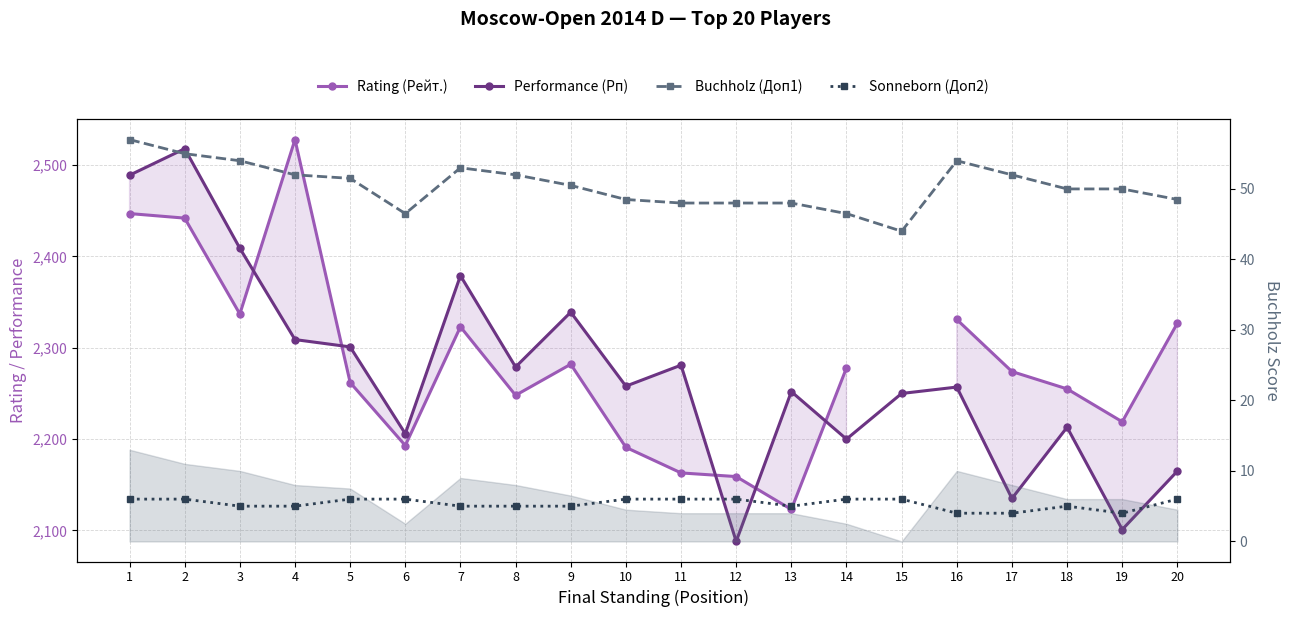

The Rating (Рейт.) series shows 3526.2 at 1. True or false?

False